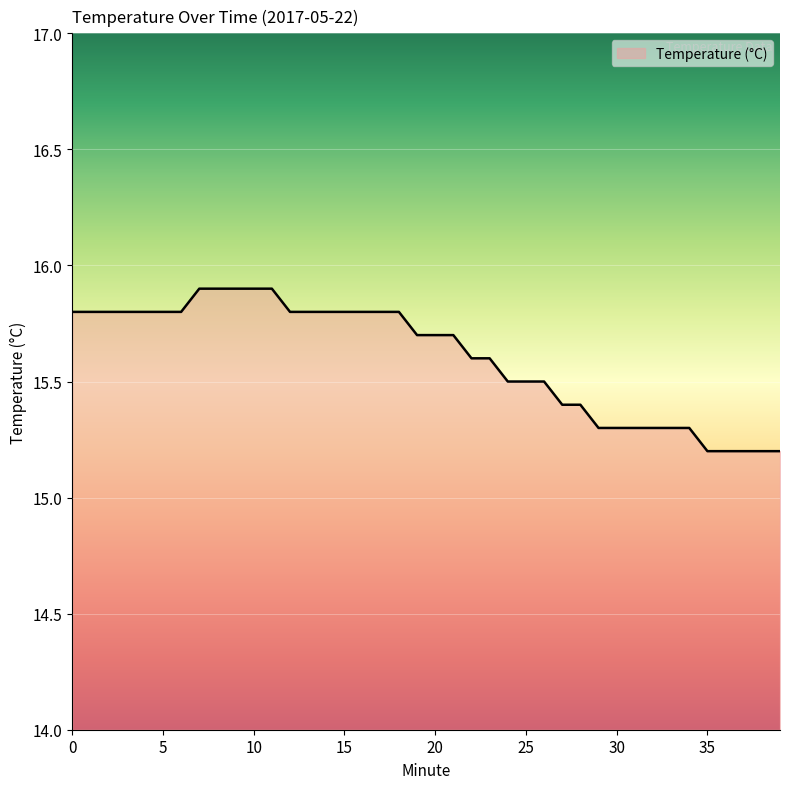

What is the minimum value shown in the chart?

15.2